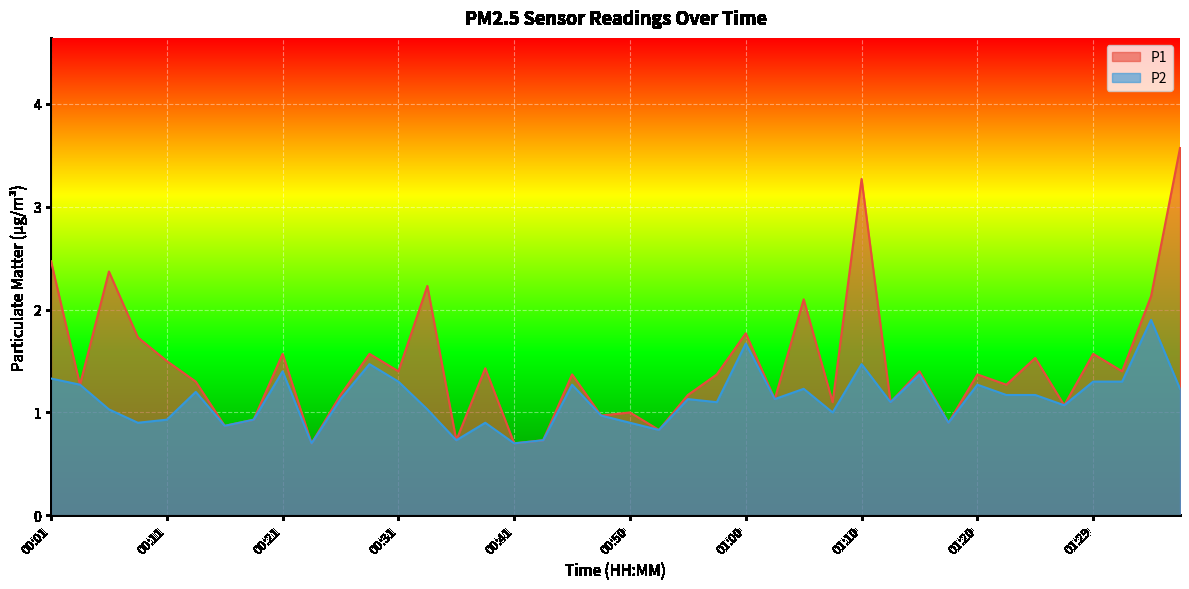

True or false: P1 and P2 intersect in this chart.

False